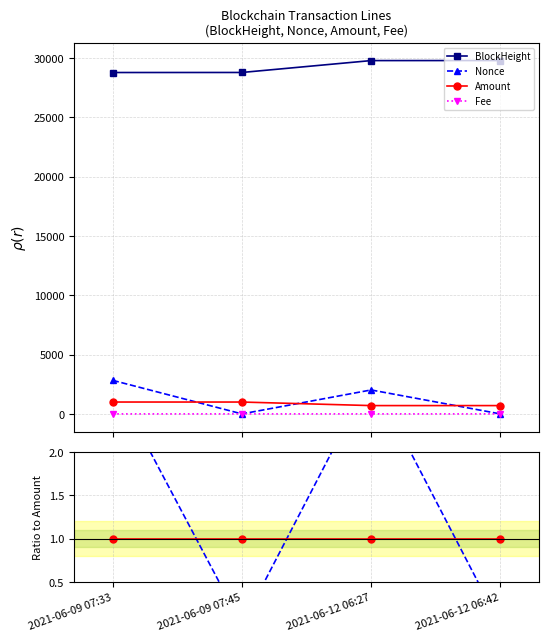

True or false: Fee and Amount cross at least once.

False